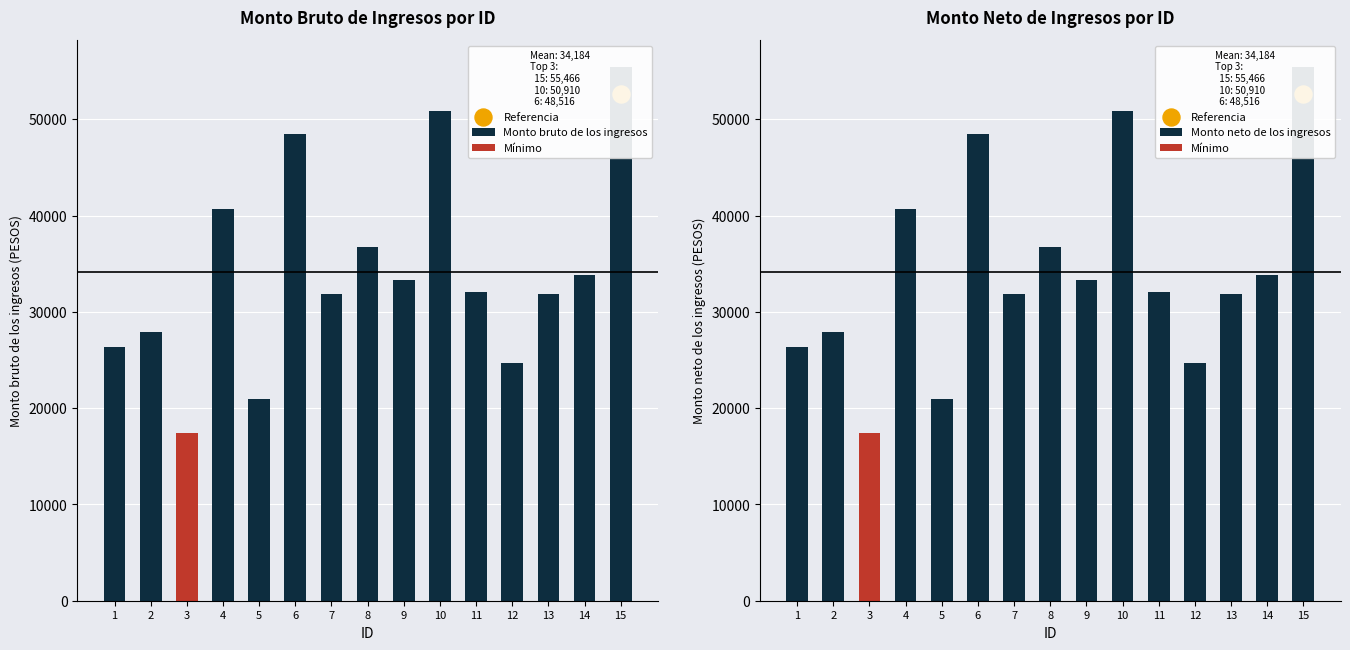

Is the value of Monto neto de los ingresos at 5 greater than the value of Monto bruto de los ingresos at 7?

No